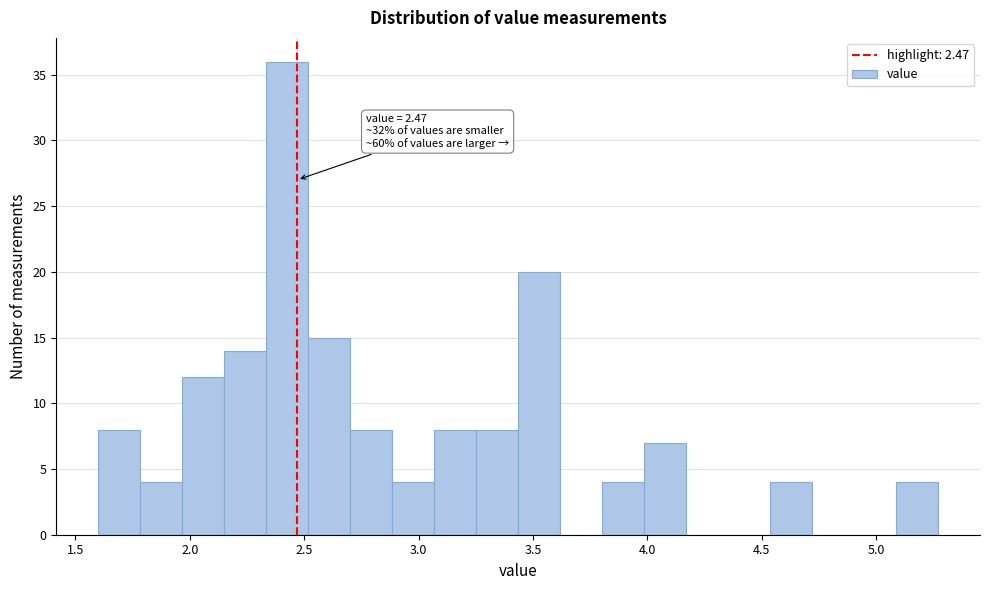

Around what value on the x-axis is the tallest bar? Give the approximate position of its centre, as read against the axis.

2.45